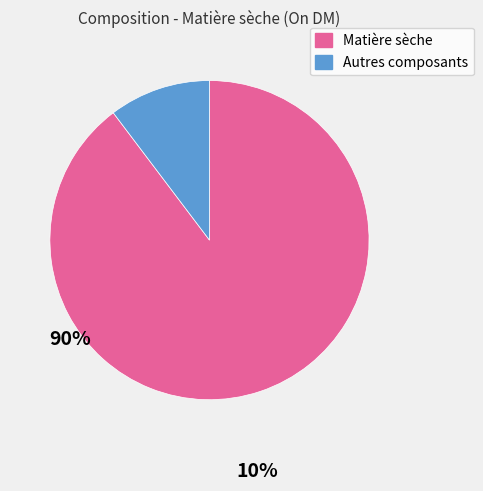

Does any single category account for the majority?

Yes